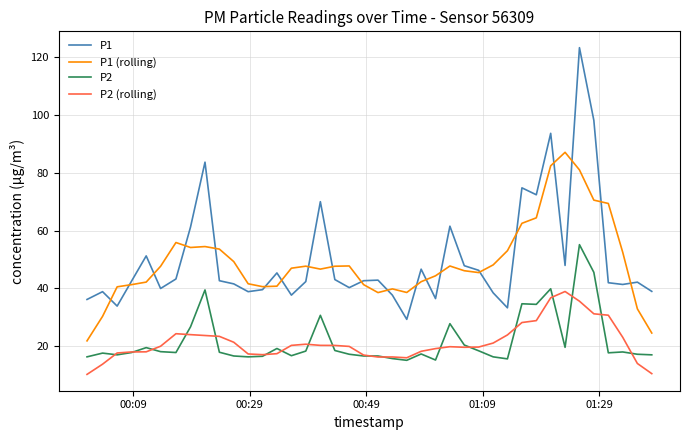

True or false: P2 (rolling) and P1 intersect in this chart.

False